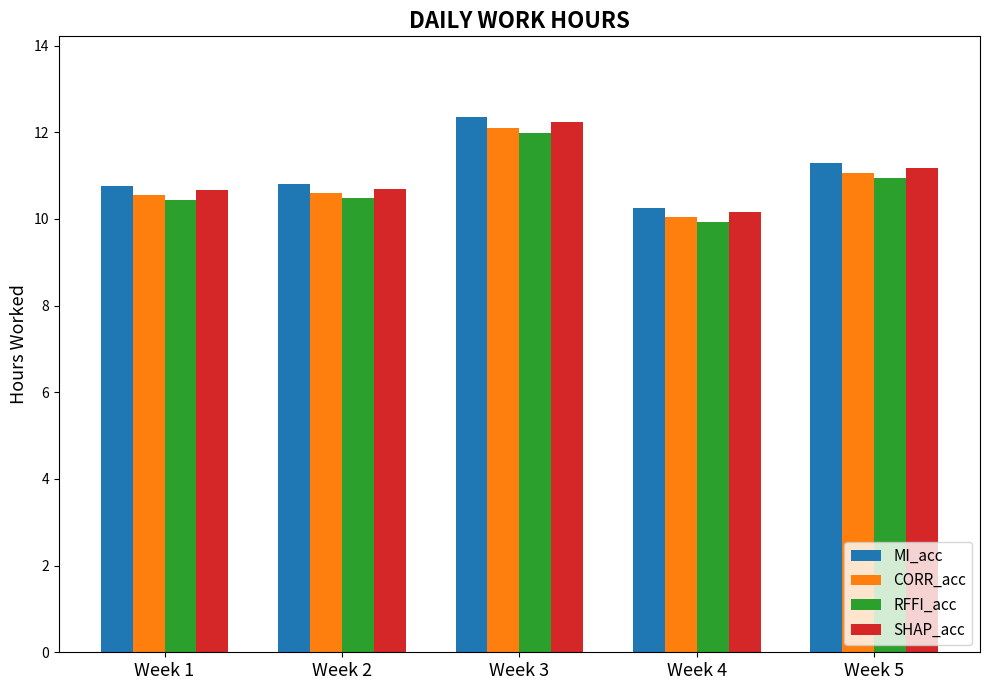

What is the minimum value shown in the chart?

9.9